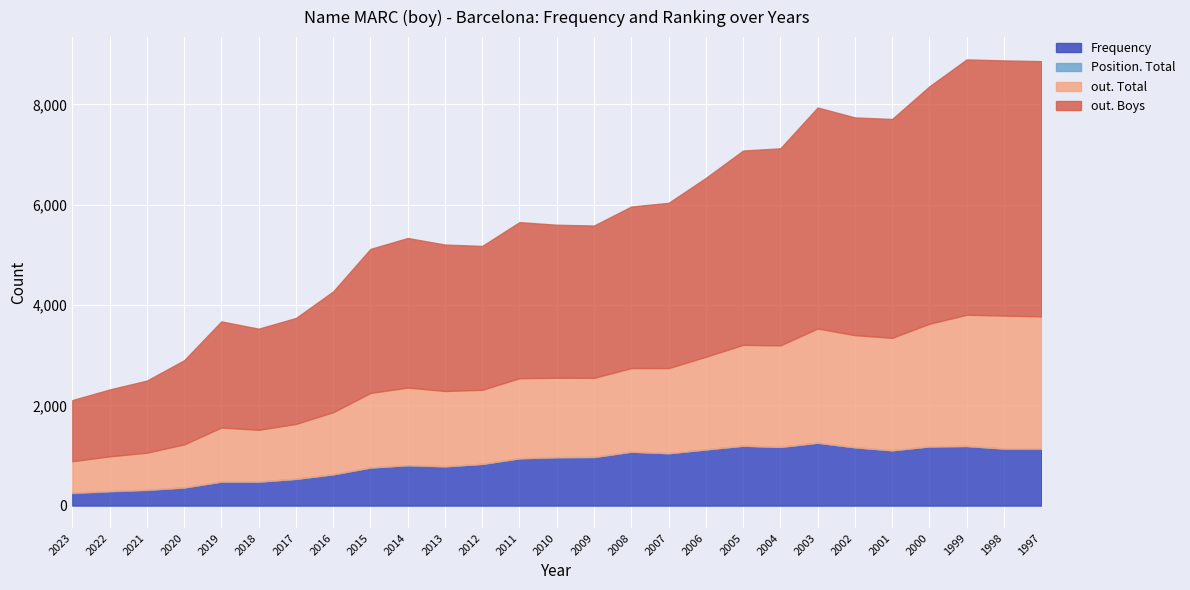

True or false: Position. Total and Frequency intersect in this chart.

False